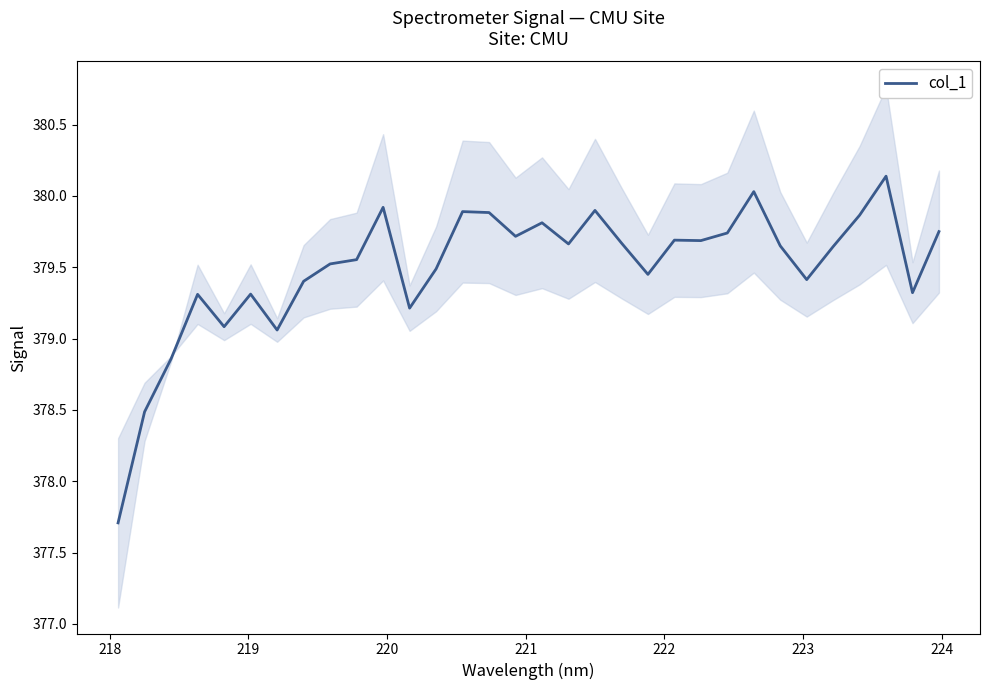

What is the minimum value for col_1?

377.7